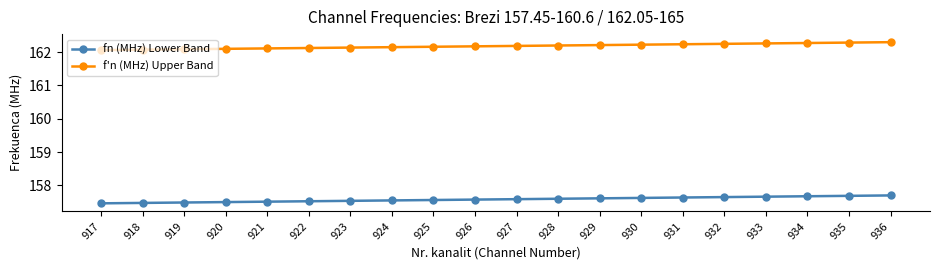

Rank the series at 920 from highest to lowest value.

f'n (MHz) Upper Band, fn (MHz) Lower Band